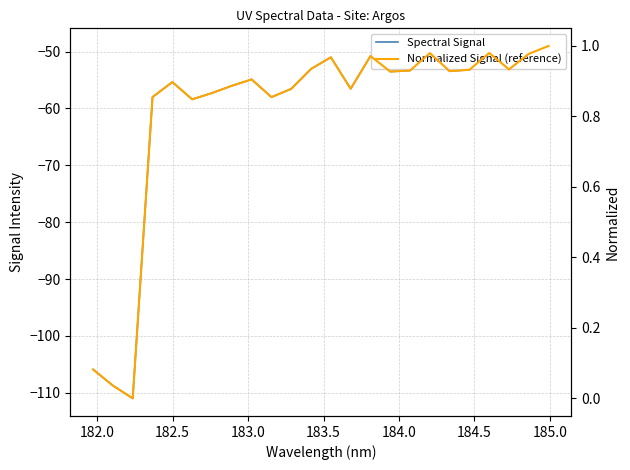

How many interior local valleys does the Spectral Signal series have?

7